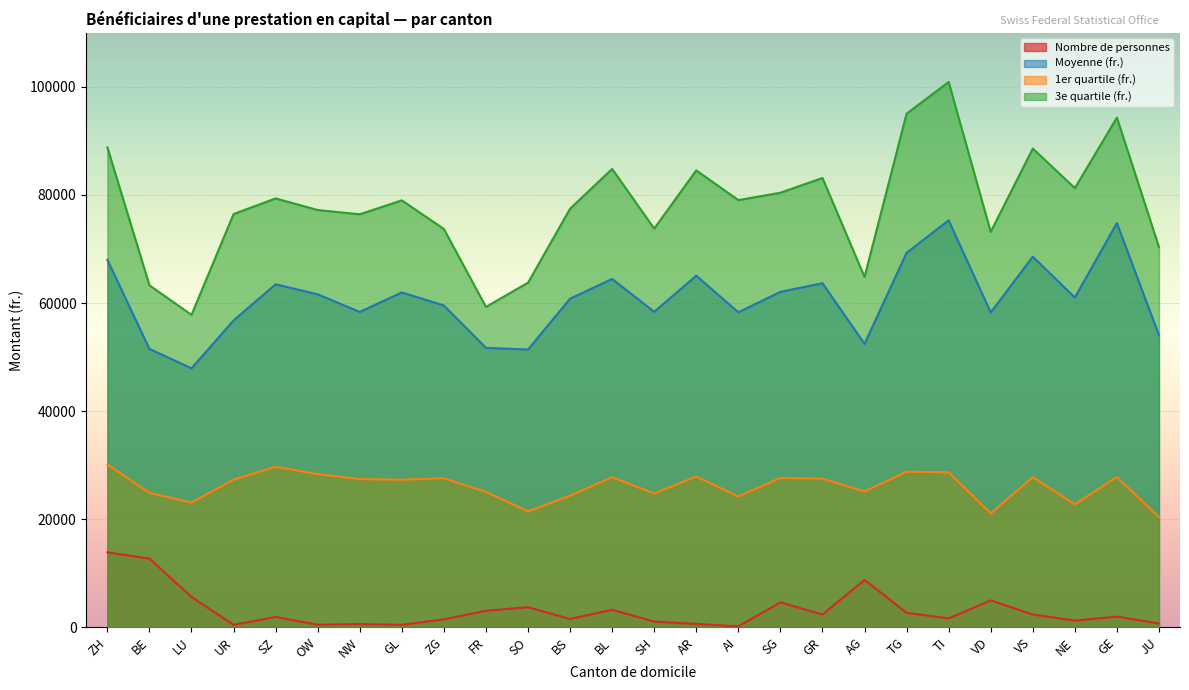

In Moyenne (fr.), how many points are lower than both neighbors (excluding endpoints)?

8